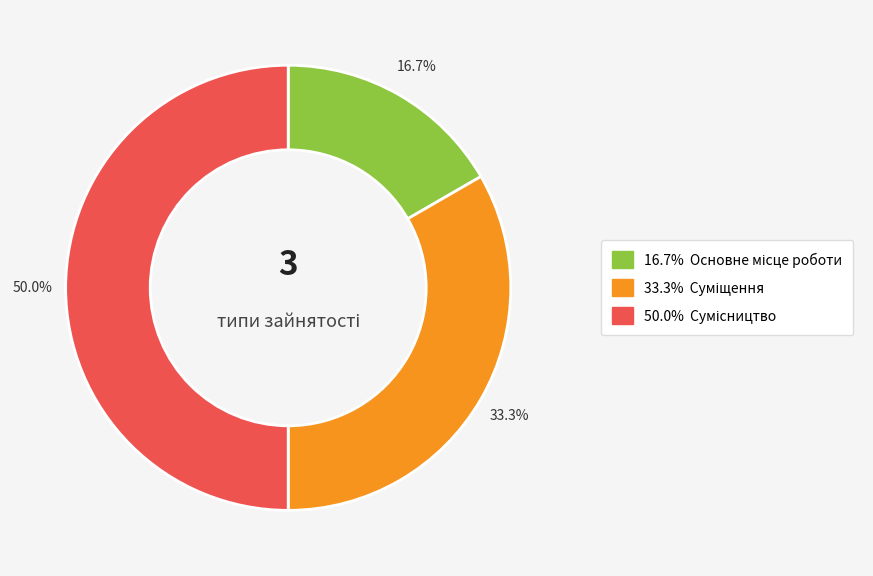

How many slices are in this pie chart?

3